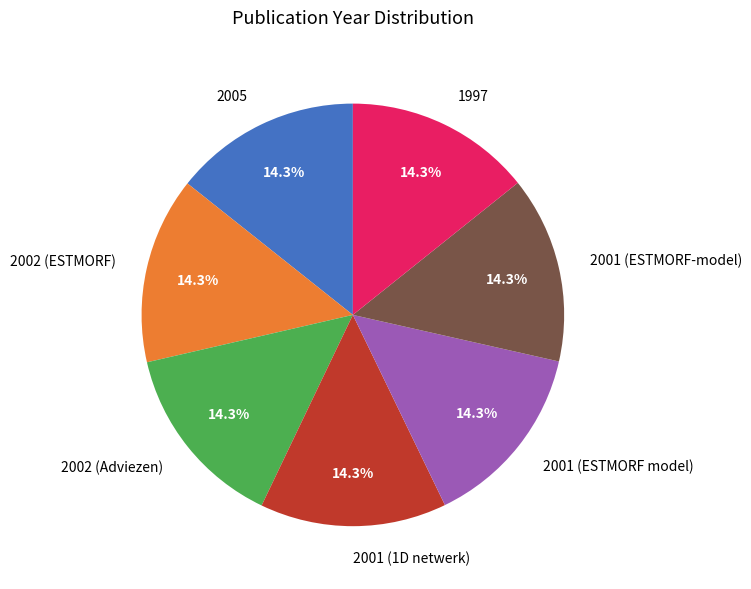

What percentage is the 2001 (ESTMORF model) slice, to the nearest percent?

14%